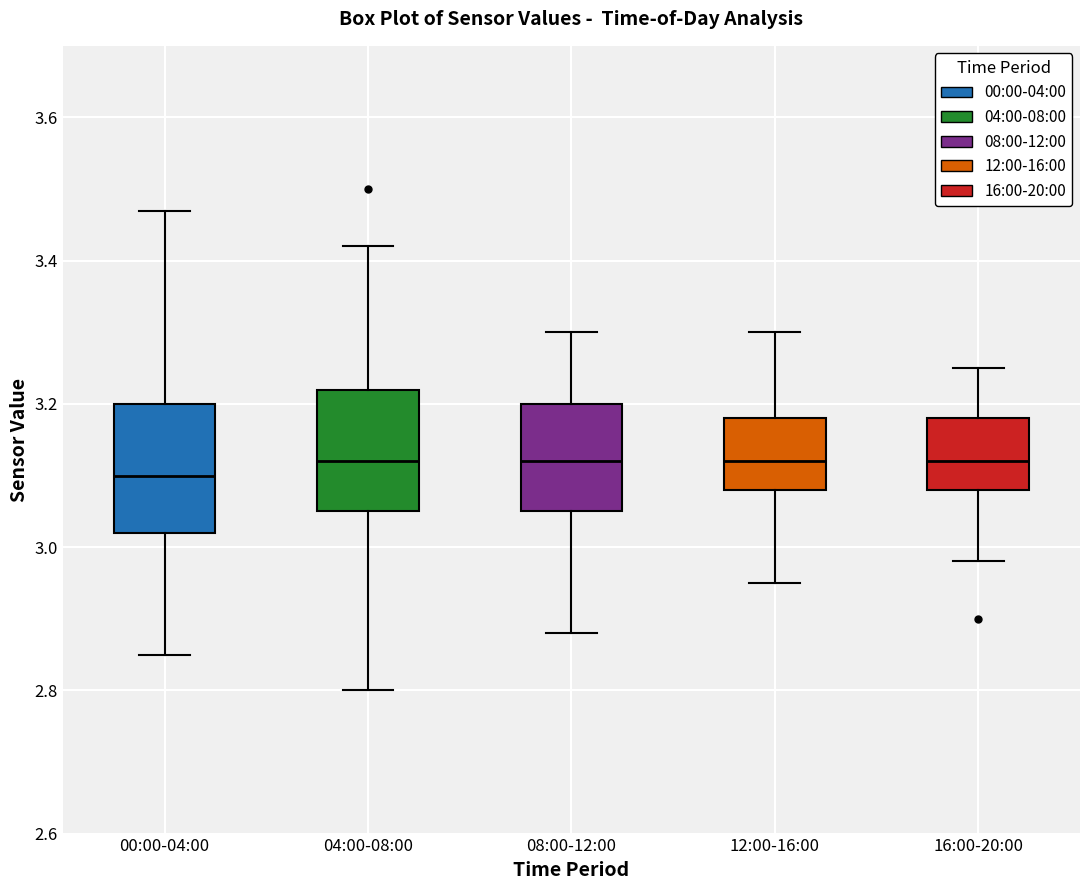

Where does the lower whisker of the box for 04:00-08:00 end on the y-axis? The values are not printed on the chart, so give them approximately, as read against the axis.

2.80